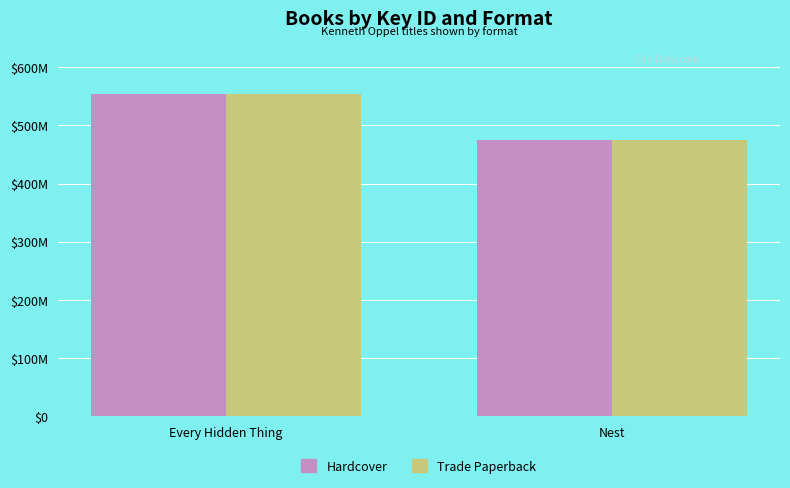

Are the bars horizontal?

No